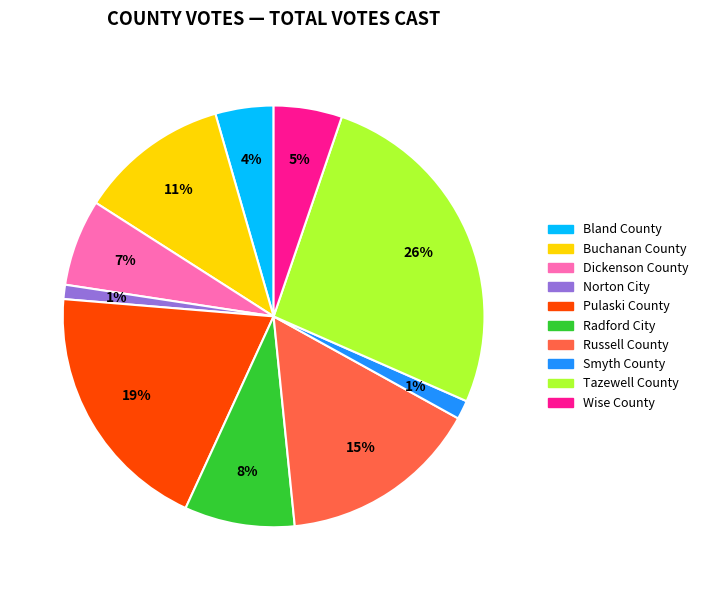

Which has a higher value, Pulaski County or Bland County?

Pulaski County